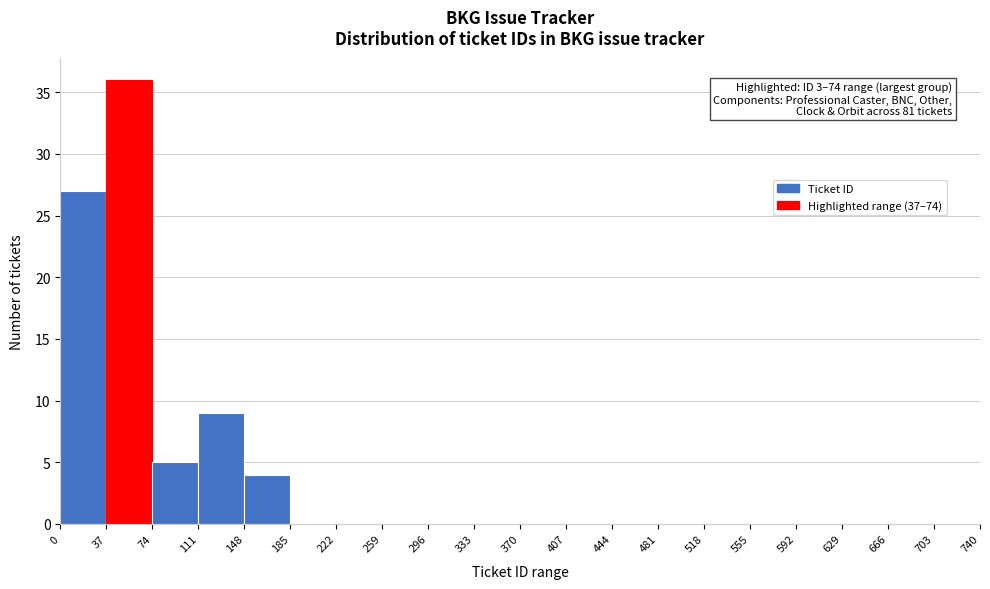

Over which range of the x-axis is the bar tallest?

37 to 74